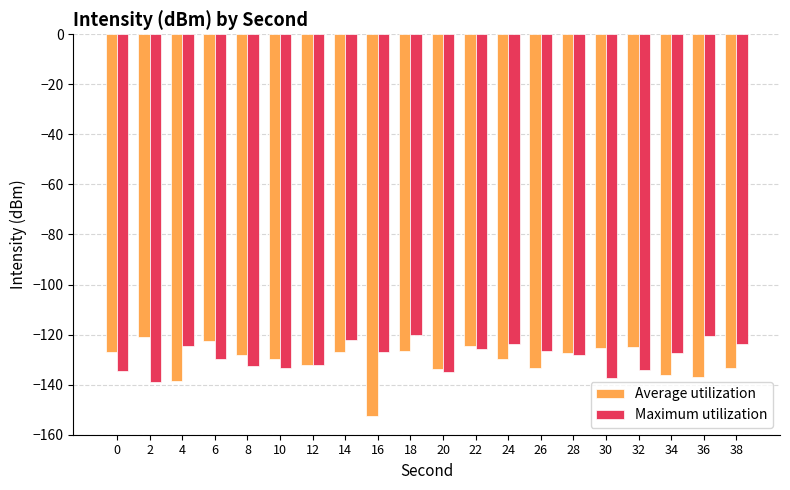

What are all the series names shown in the legend?

Average utilization, Maximum utilization